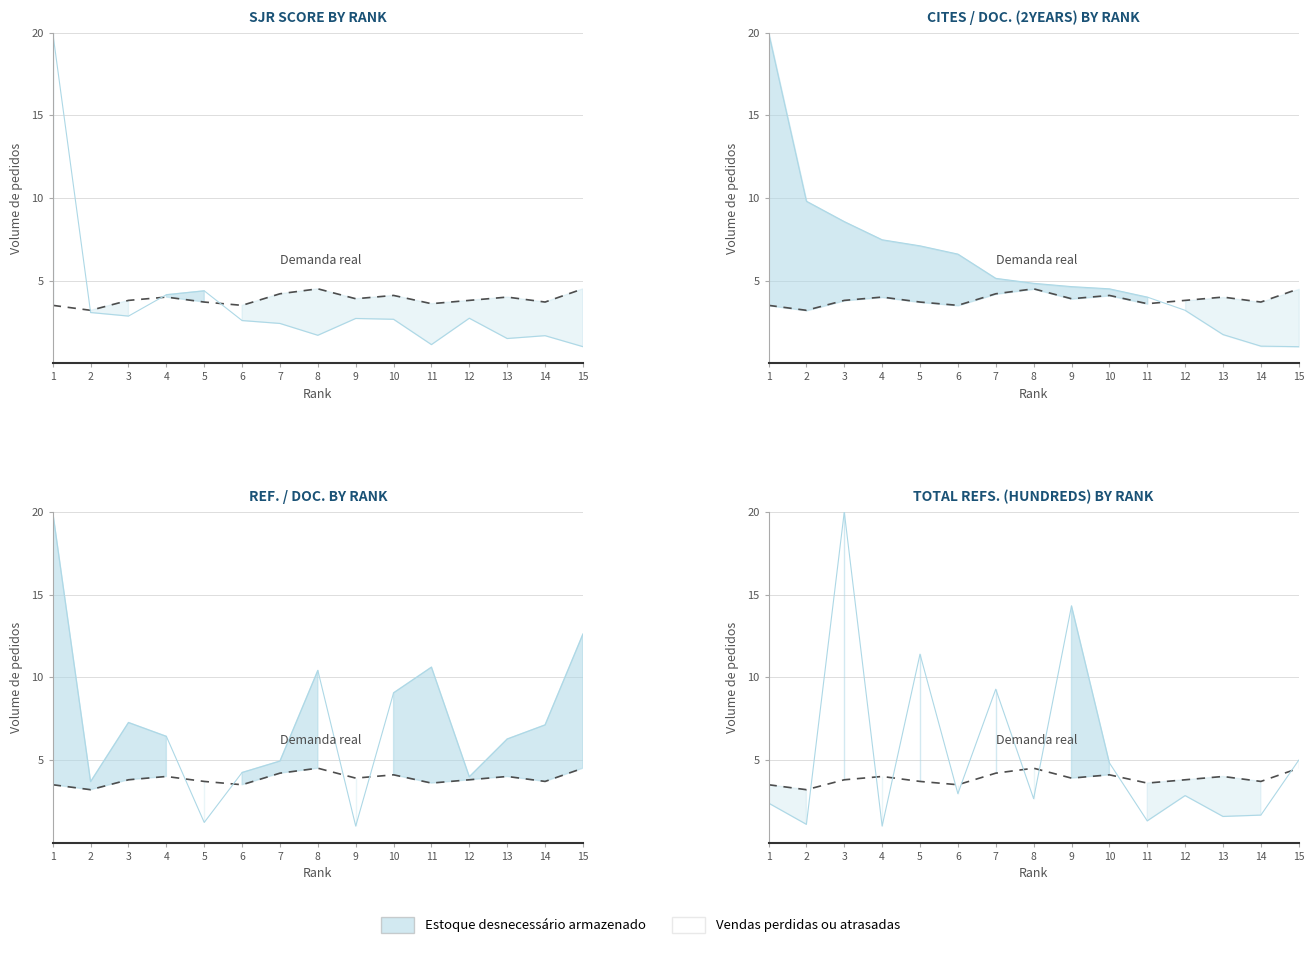

Which series ends up on top after the final intersection of REF. / DOC. BY RANK and CITES / DOC. (2YEARS) BY RANK?

REF. / DOC. BY RANK